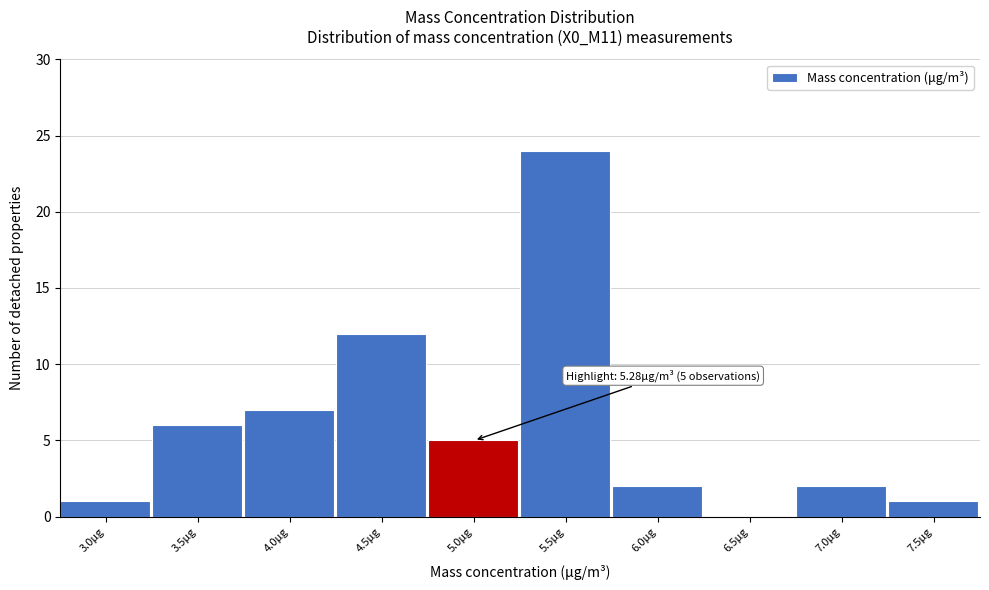

Reading right to left, extract all data points from this chart.

7.5μg=1	7.0μg=2	6.5μg=0	6.0μg=2	5.5μg=24	5.0μg=5	4.5μg=12	4.0μg=7	3.5μg=6	3.0μg=1